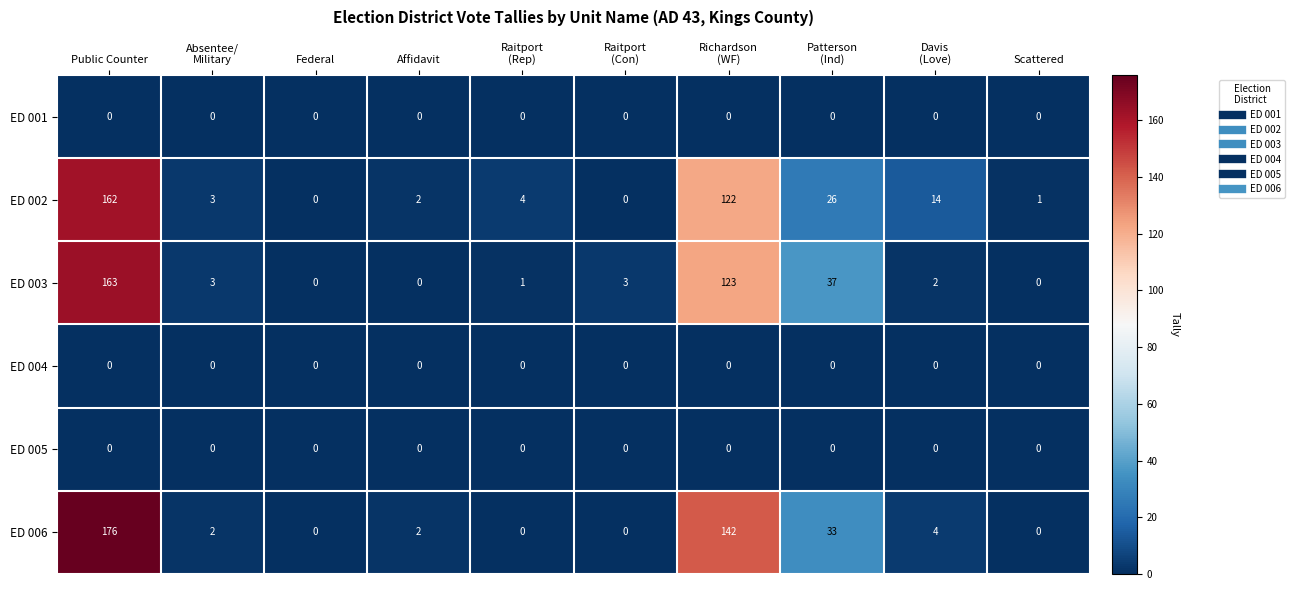

At which category is the sum across all series the highest?

Public Counter